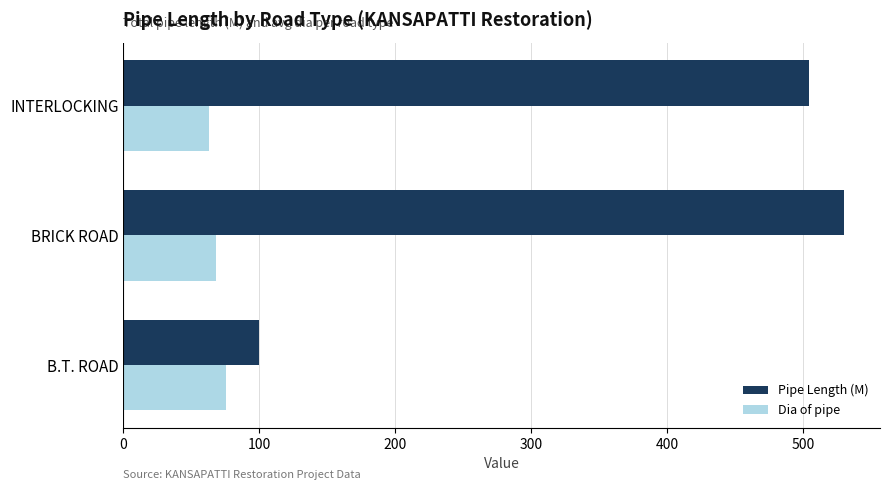

How many categories are shown in the chart?

3